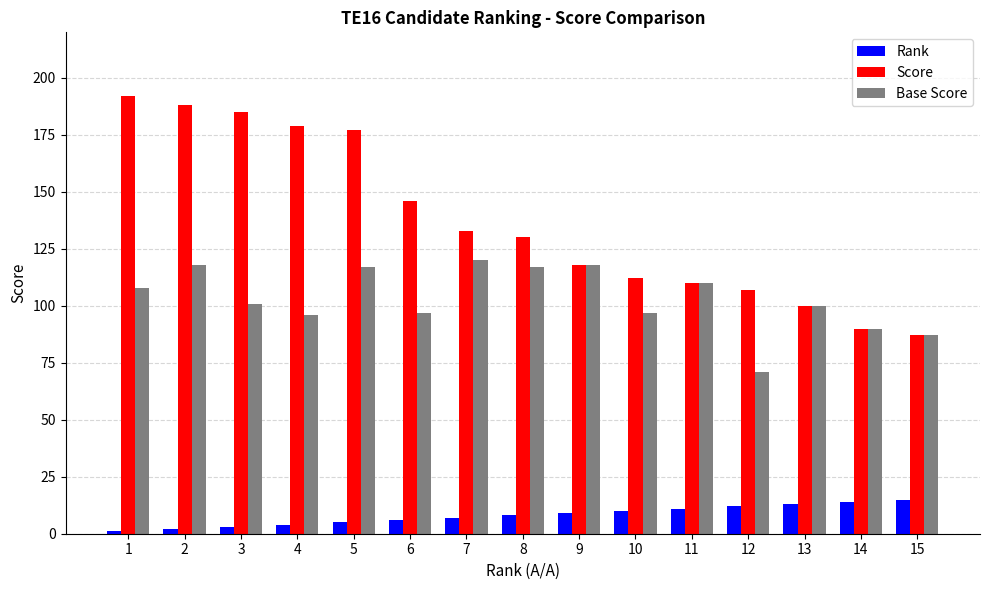

Rank the series by their maximum value, from lowest to highest.

Rank, Base Score, Score